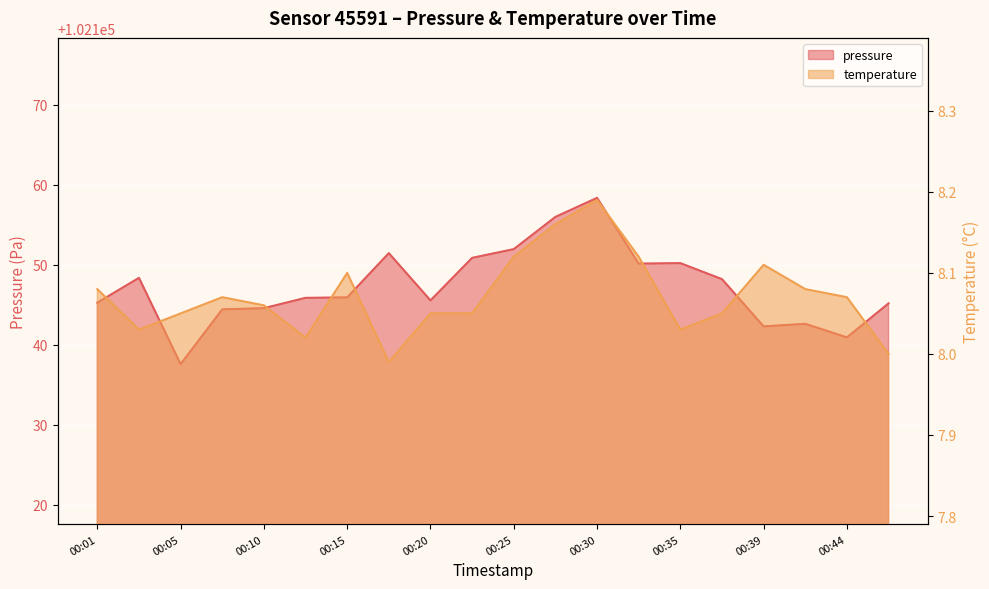

The temperature series shows 13.9 at 00:42. True or false?

False